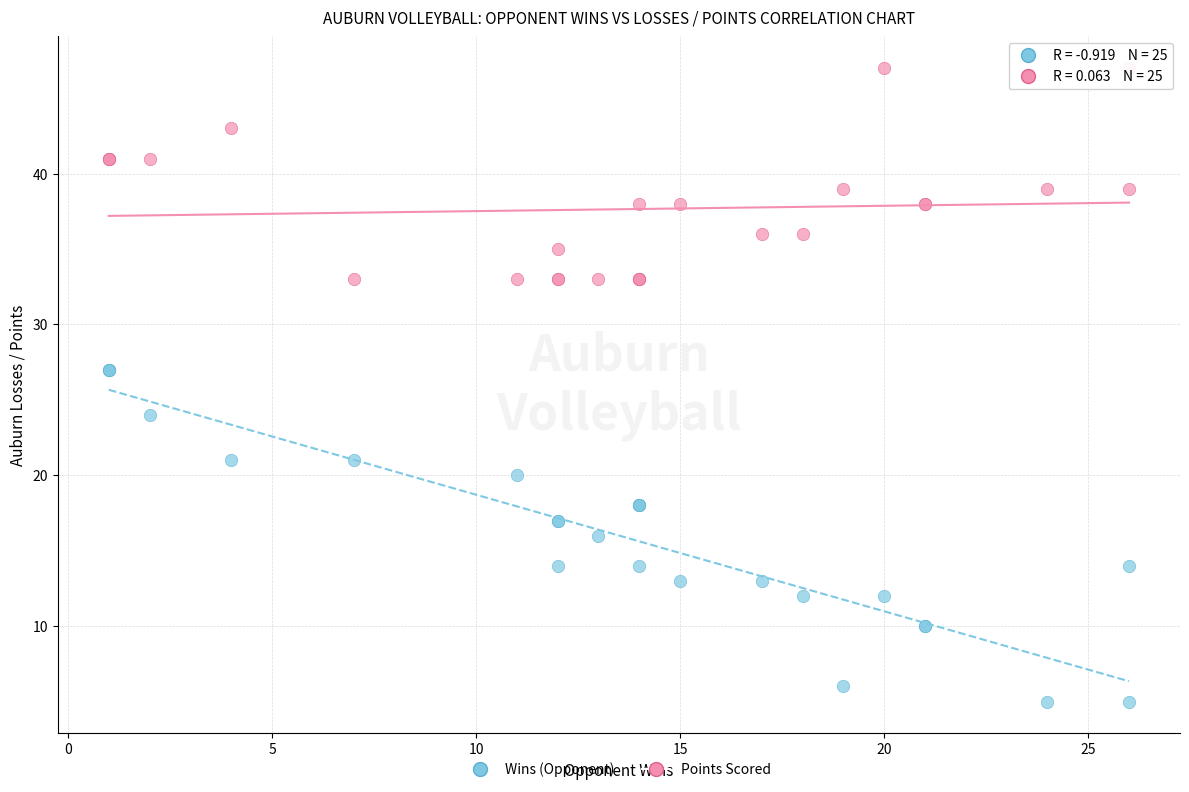

What is the X range (max minus min) for the scatter plot?

25